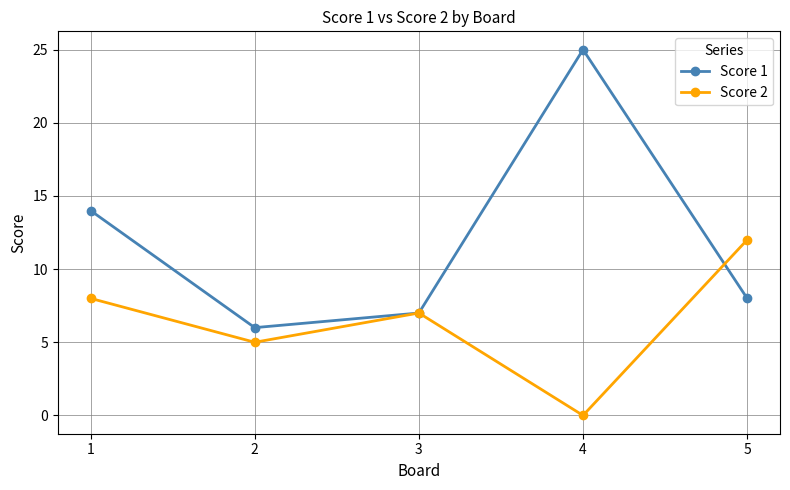

At 1, list the series in order from largest to smallest.

Score 1, Score 2